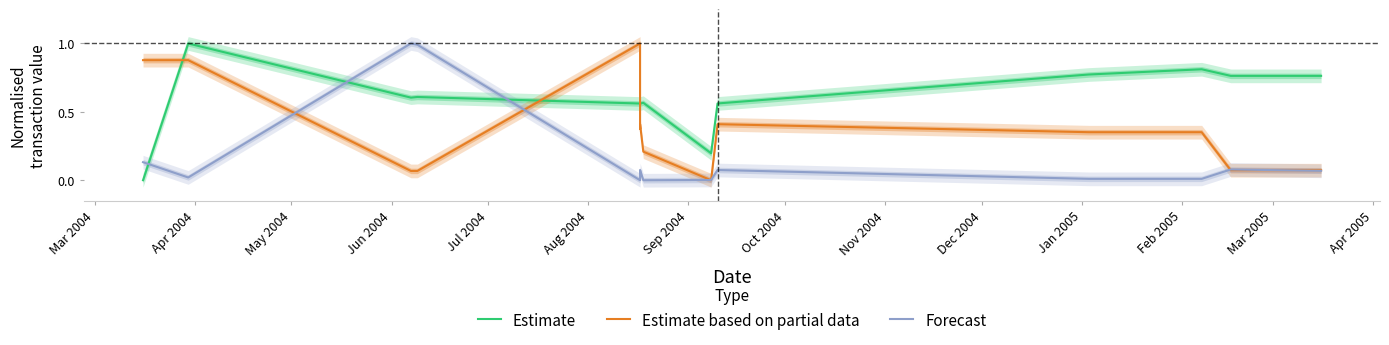

Between Sep 2004 and Apr 2004, which is larger?

Apr 2004